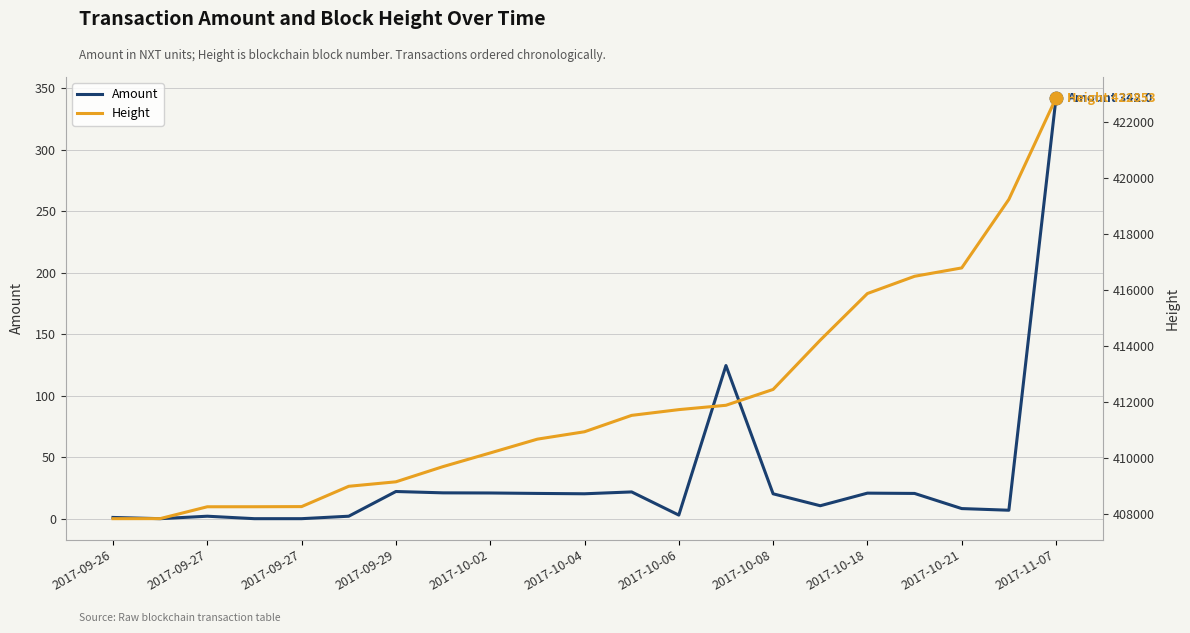

What are all the series names shown in the legend?

Amount, Height